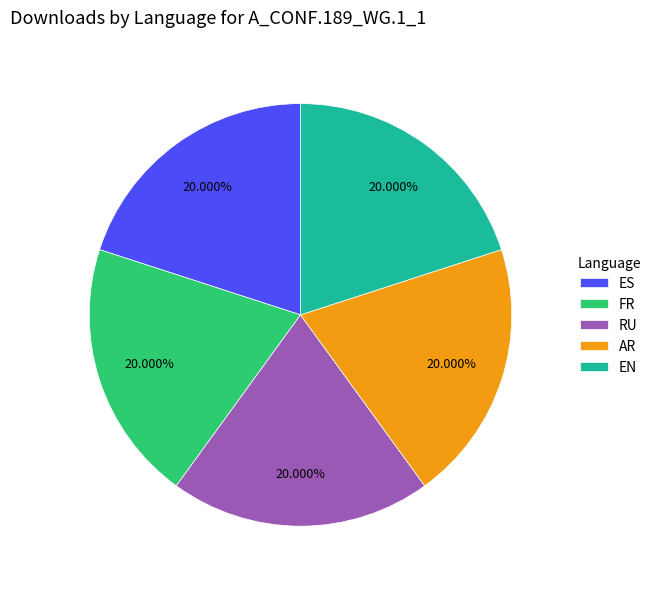

To the nearest percent, what percentage of the pie is EN?

20%